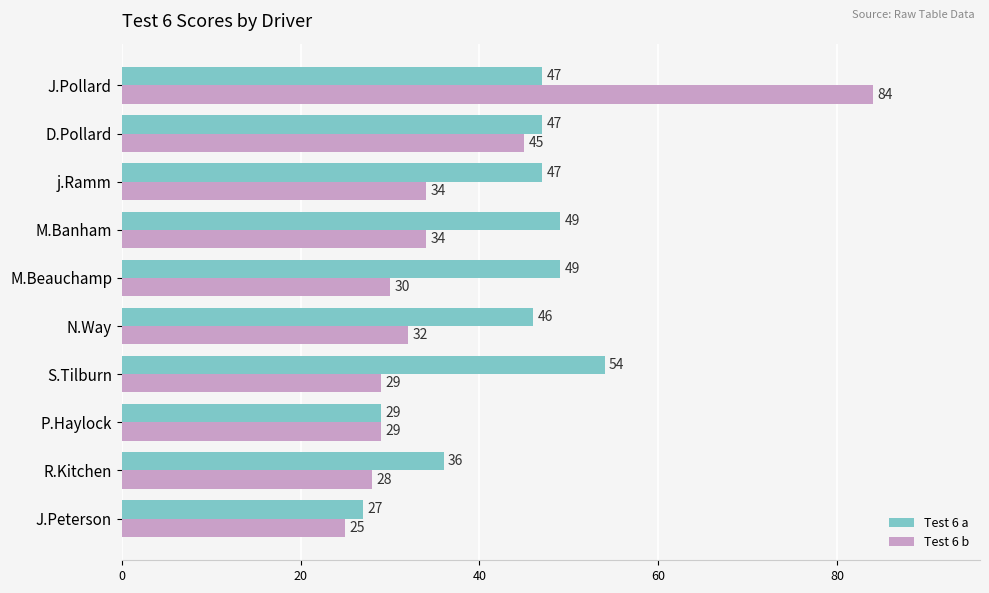

What is the difference between the maximum and second lowest values in the Test 6 a series?

25